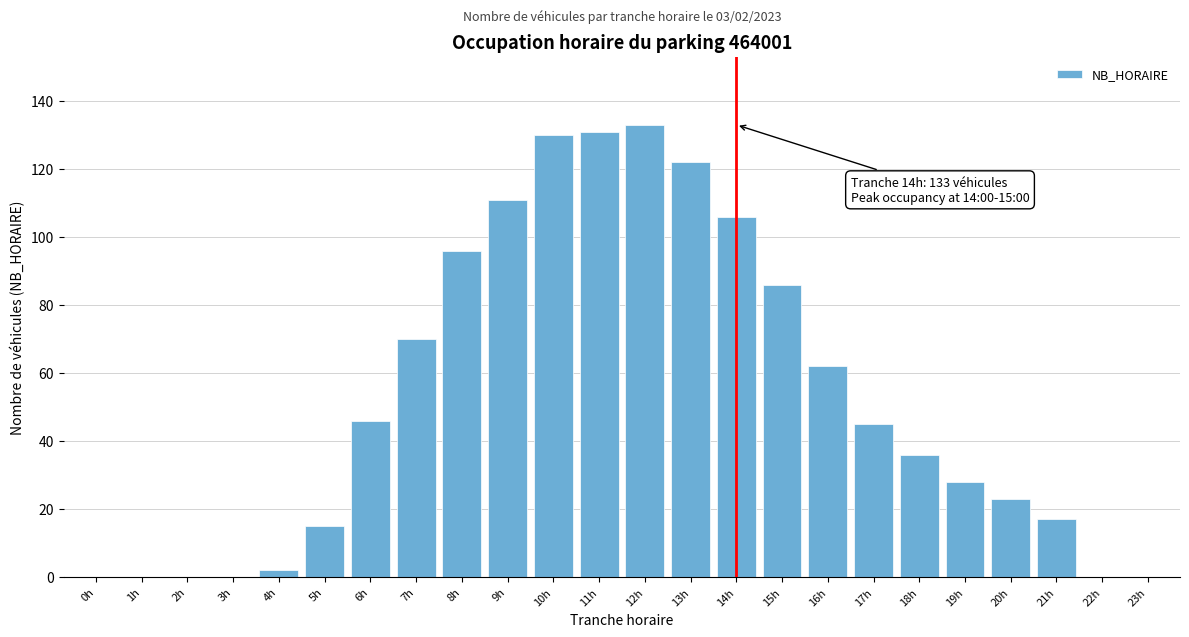

Reading left to right, extract all data points from this chart.

0h=0	1h=0	2h=0	3h=0	4h=2	5h=15	6h=46	7h=70	8h=96	9h=111	10h=130	11h=131	12h=133	13h=122	14h=106	15h=86	16h=62	17h=45	18h=36	19h=28	20h=23	21h=17	22h=0	23h=0